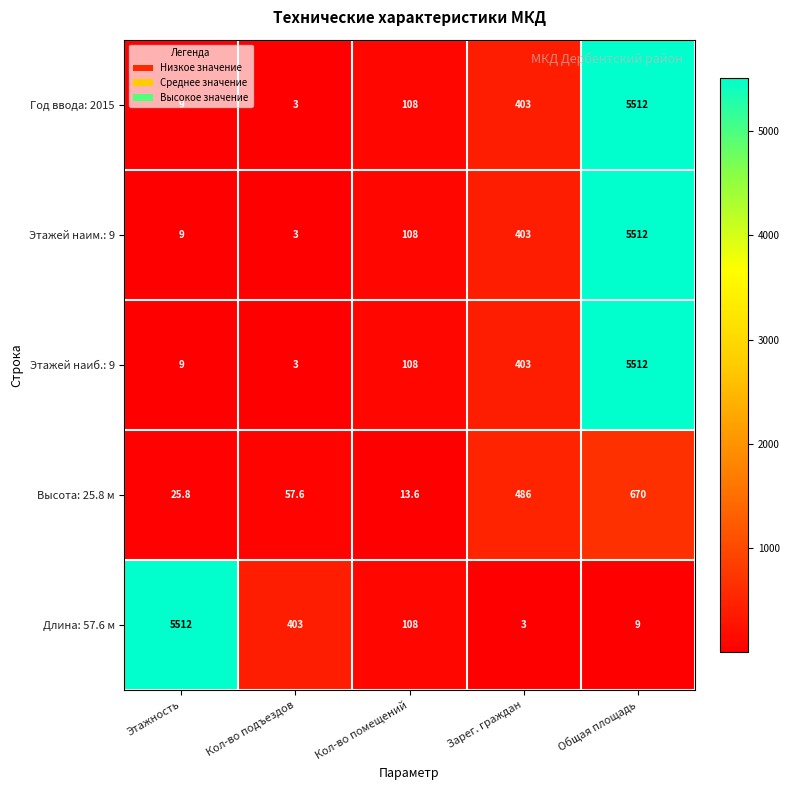

What is the minimum value shown in the chart?

3.0